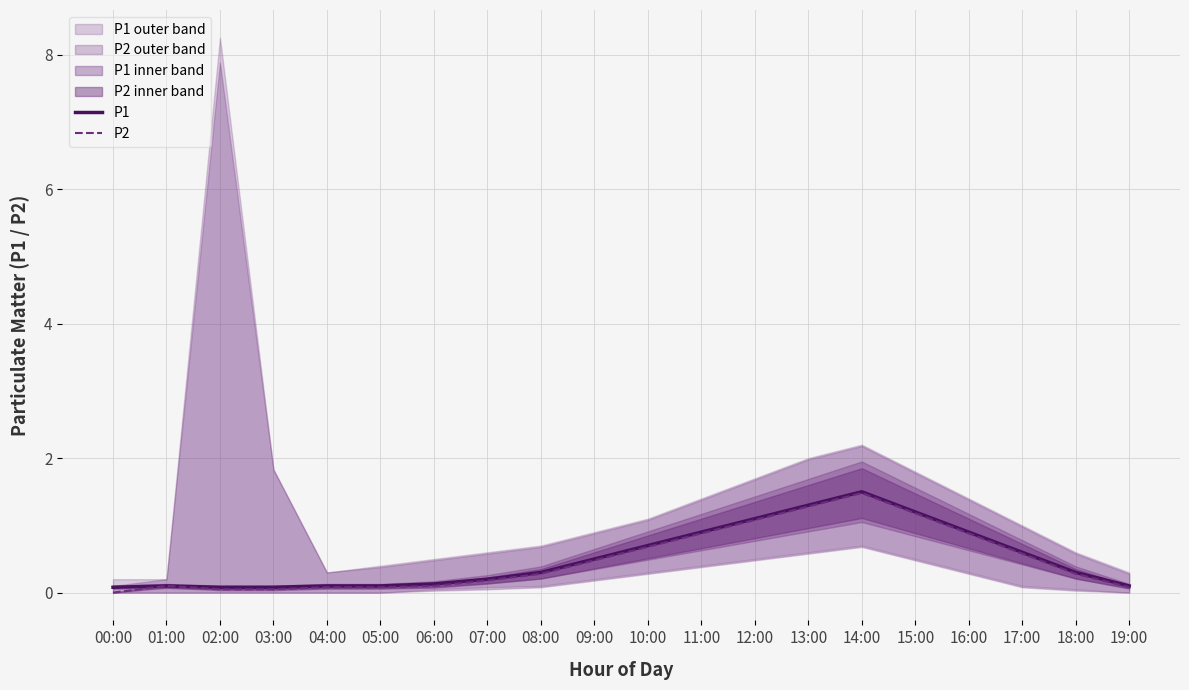

What is the average value of the P2 series?

0.5